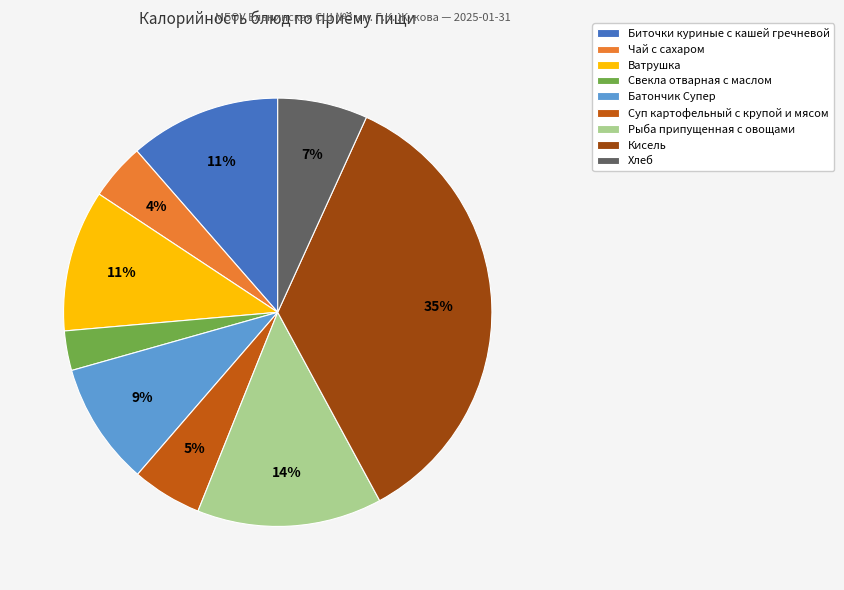

Which slice is the largest?

Кисель